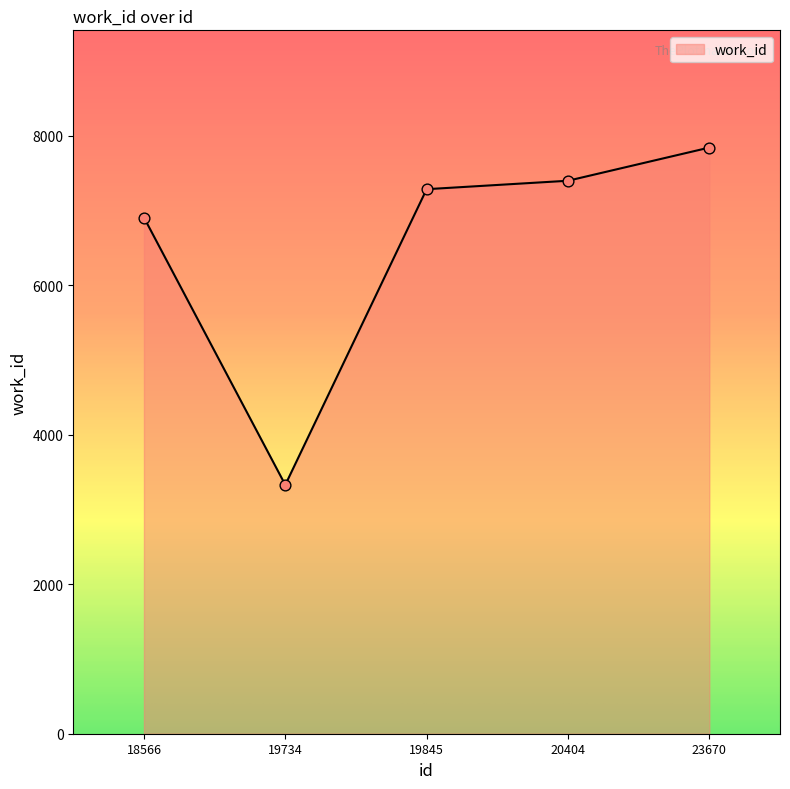

What is the change in value from 18566 to 23670?

+936